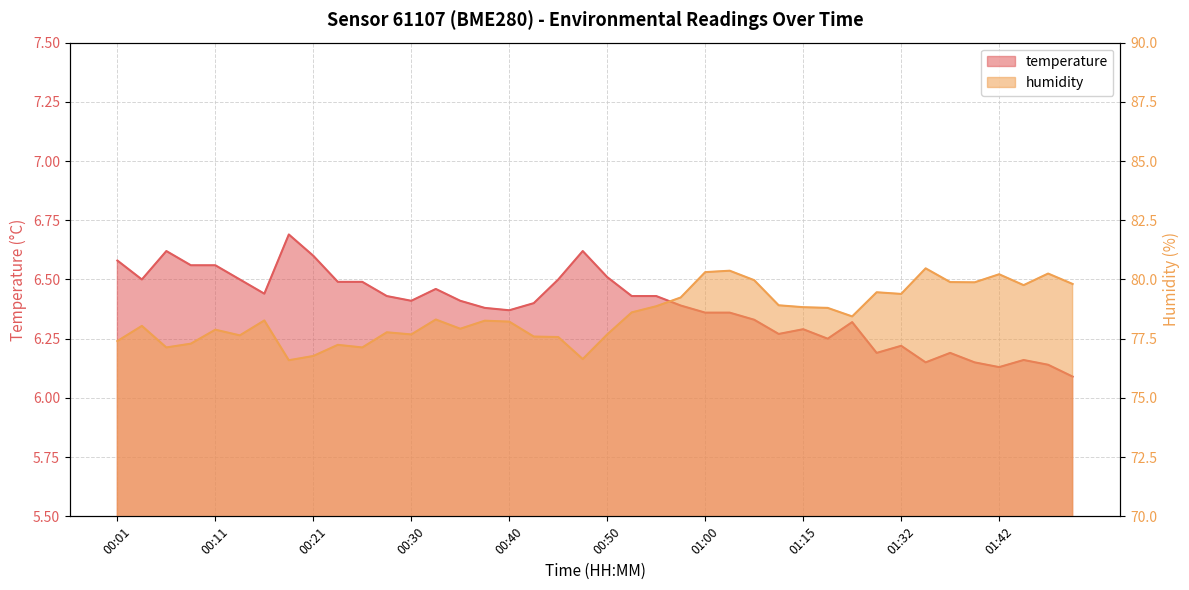

Which category has the lowest value across all series?

01:49